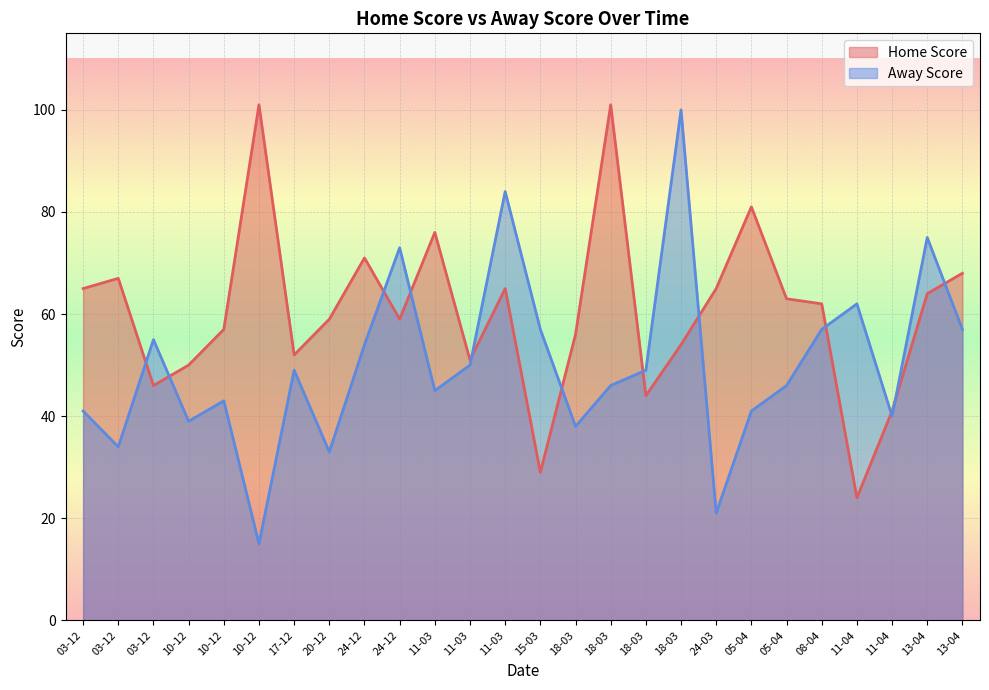

How many lines are shown in the chart?

2